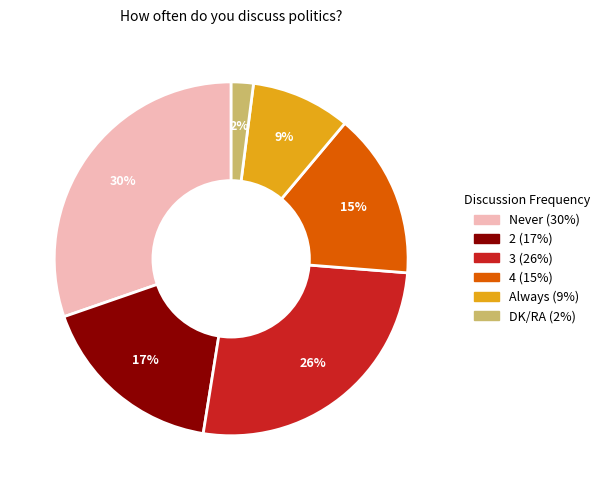

How many slices are in this pie chart?

6